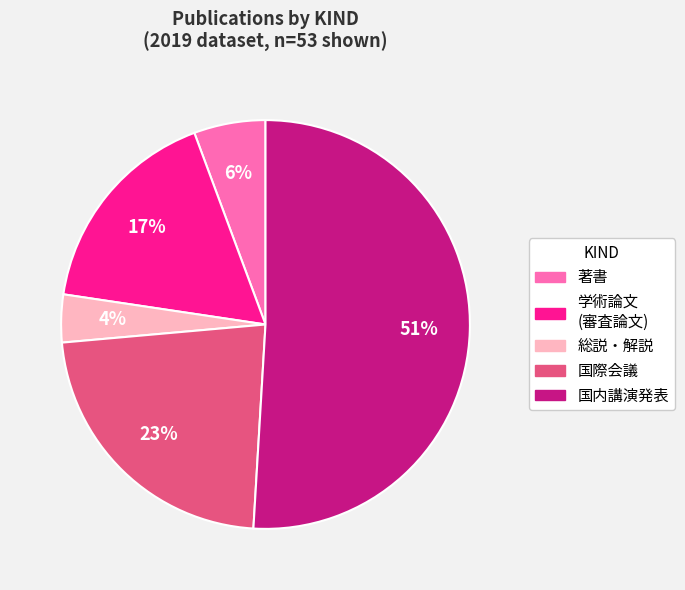

How many segments does this pie chart have?

5